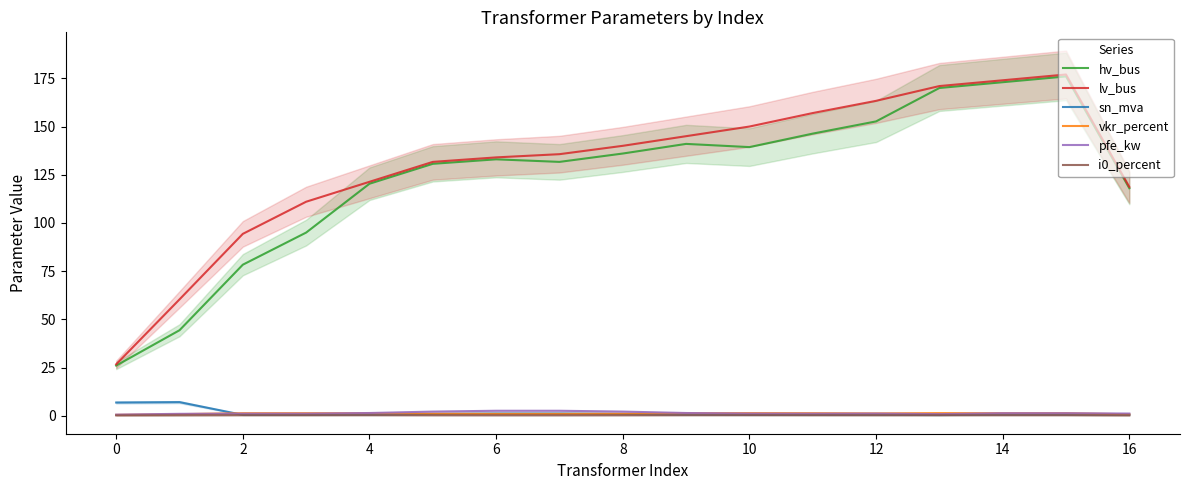

Reading left to right, what are all the values shown in this chart?

hv_bus: 26.0	44.3	78.3	95.0	120.3	130.7	133.0	131.7	136.0	141.0	139.3	146.3	152.7	170.0	173.0	176.0	118.0
lv_bus: 26.7	60.3	94.3	111.0	121.3	131.7	134.0	135.7	140.0	145.0	150.0	157.0	163.3	171.0	174.0	177.0	118.7
sn_mva: 6.8	7.0	0.4	0.4	0.6	0.9	1.2	1.2	0.9	0.6	0.4	0.4	0.5	0.3	0.6	0.6	0.5
vkr_percent: 0.4	0.8	1.3	1.3	1.3	1.0	0.9	0.9	1.0	1.3	1.3	1.3	1.2	1.3	1.3	1.3	0.7
pfe_kw: 0.6	1.0	1.1	1.1	1.4	2.1	2.6	2.6	2.1	1.4	1.1	1.1	1.1	0.8	1.3	1.3	1.1
i0_percent: 0.1	0.2	0.3	0.3	0.3	0.2	0.2	0.2	0.2	0.3	0.3	0.3	0.2	0.3	0.3	0.3	0.2